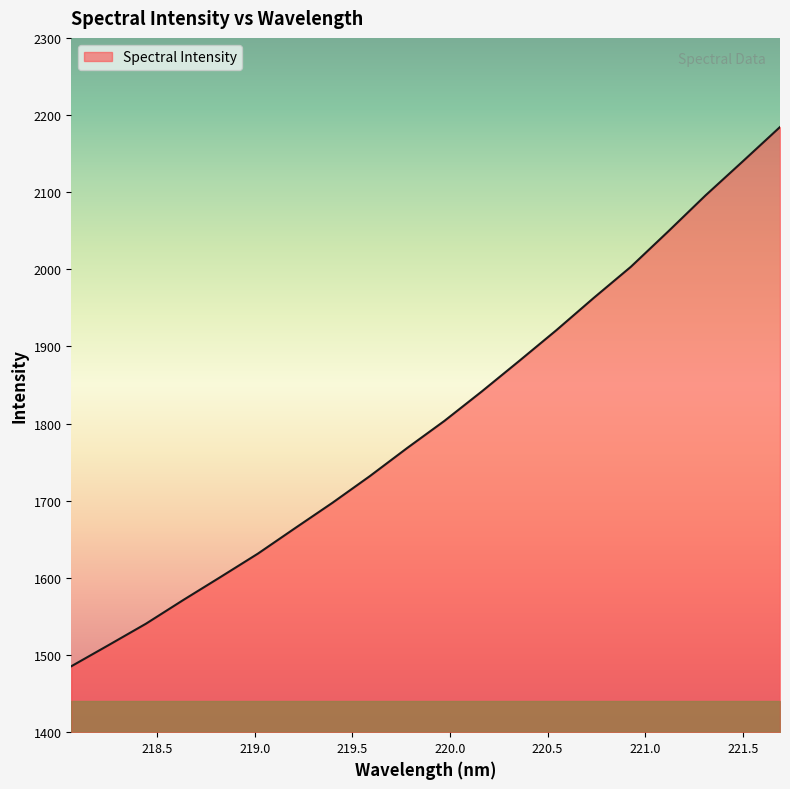

What is the greatest value displayed?

2184.5